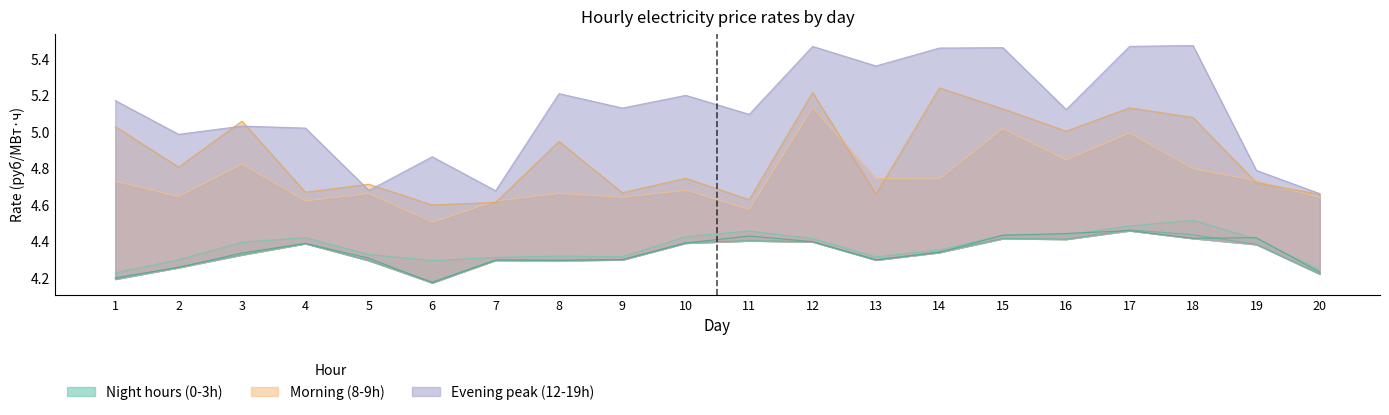

Which has a higher value, 3 or 5?

3